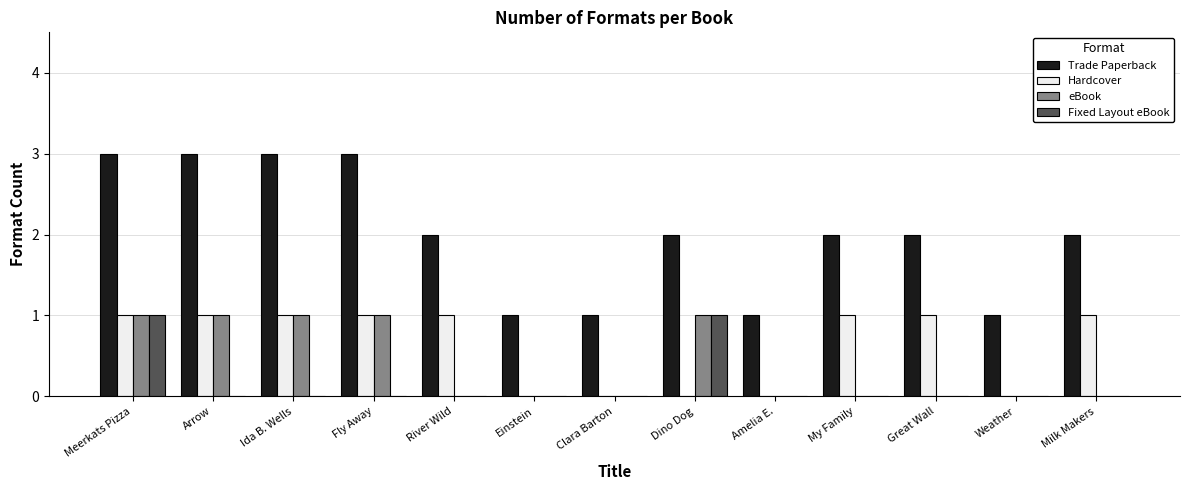

Between Meerkats Pizza and Weather, which series saw the biggest shift?

Trade Paperback